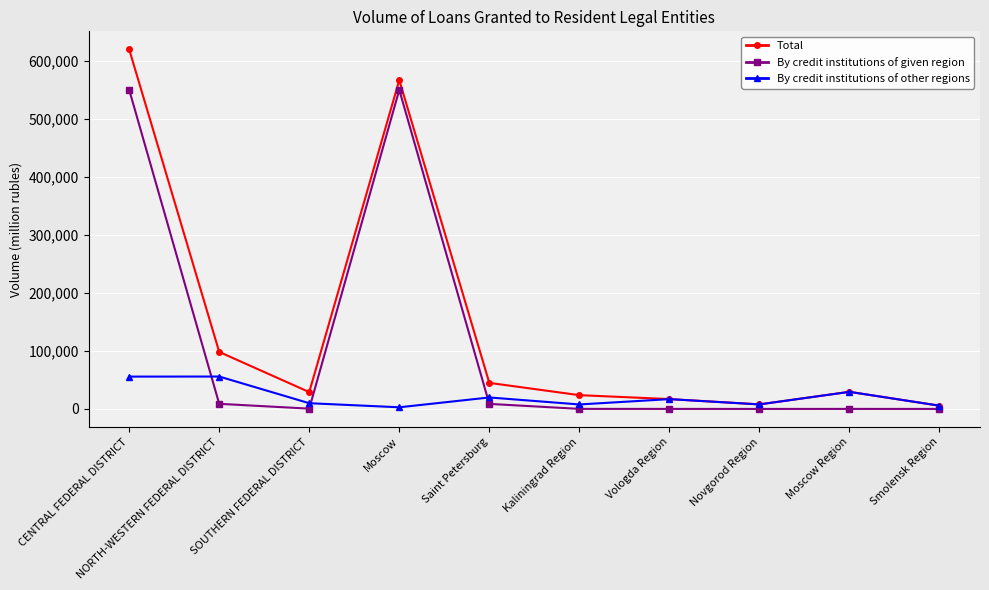

In Total, how many points are higher than both neighbors (excluding endpoints)?

2